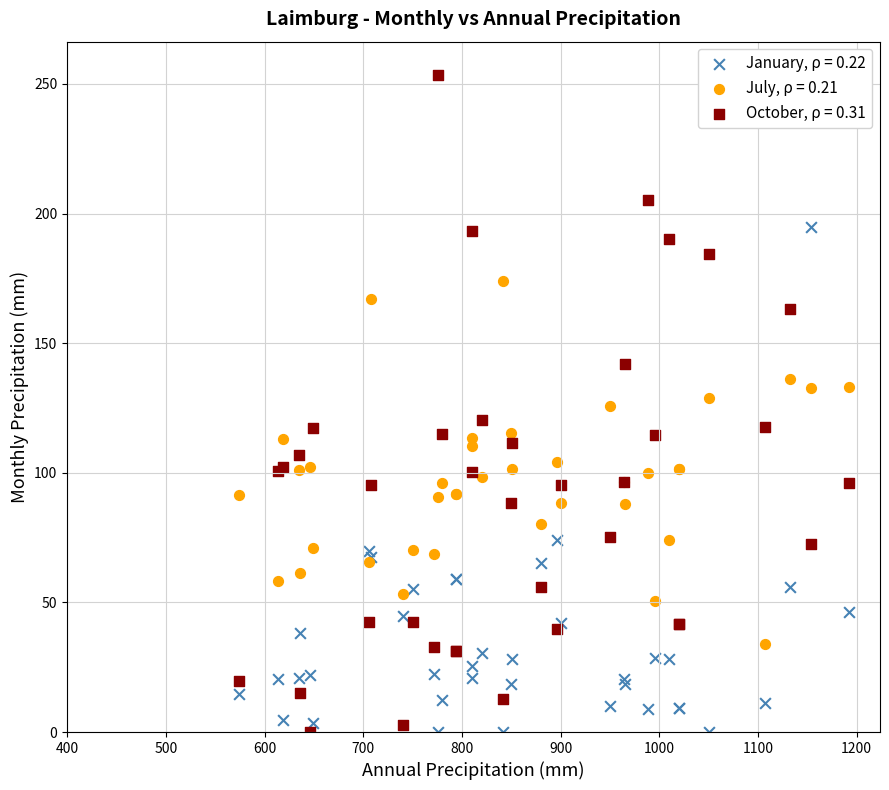

Which series contains the highest Y value?

October, ρ = 0.31